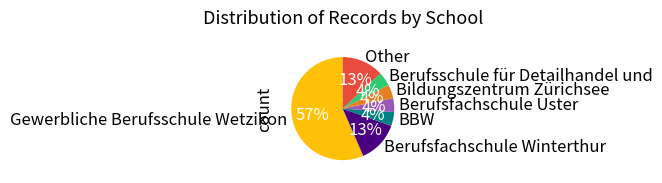

The Berufsfachschule Uster slice represents 4% of the pie. True or false?

True